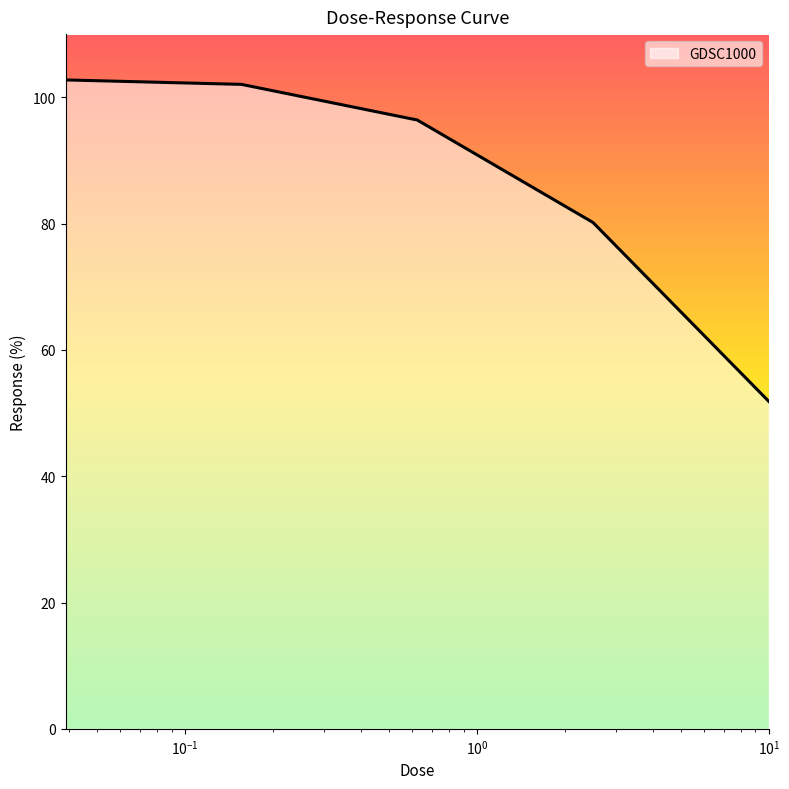

What is the average value?

86.6